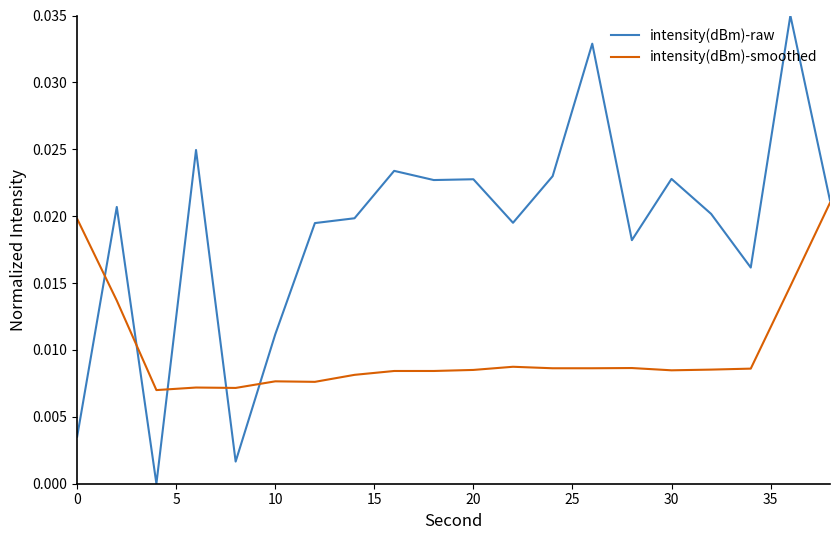

Count the intensity(dBm)-smoothed values in the range 0 to 1.

20